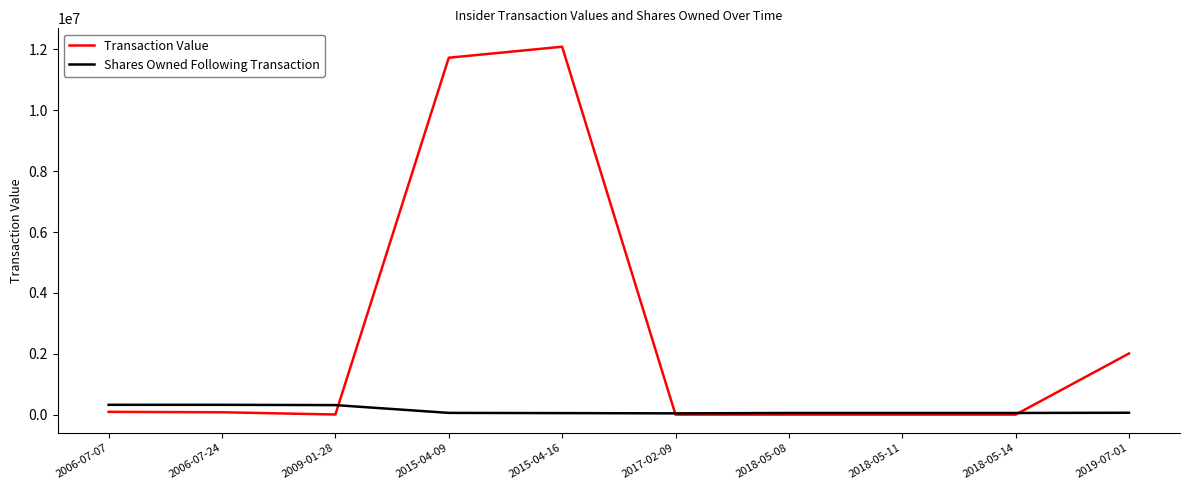

Which series has the largest total across all categories?

Transaction Value